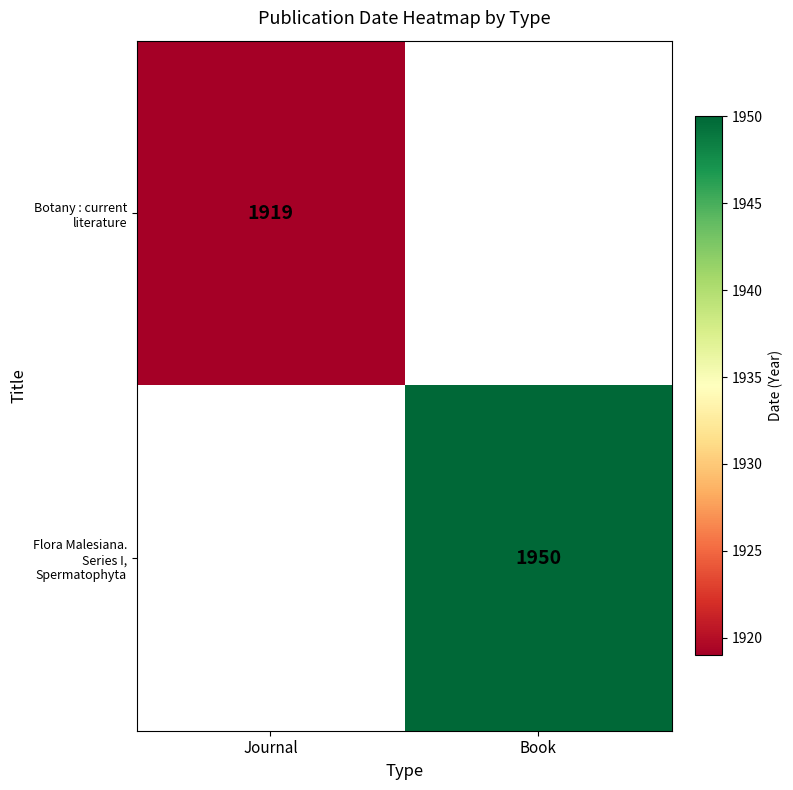

Is it true that Botany : current literature equals 1919 at Journal?

True